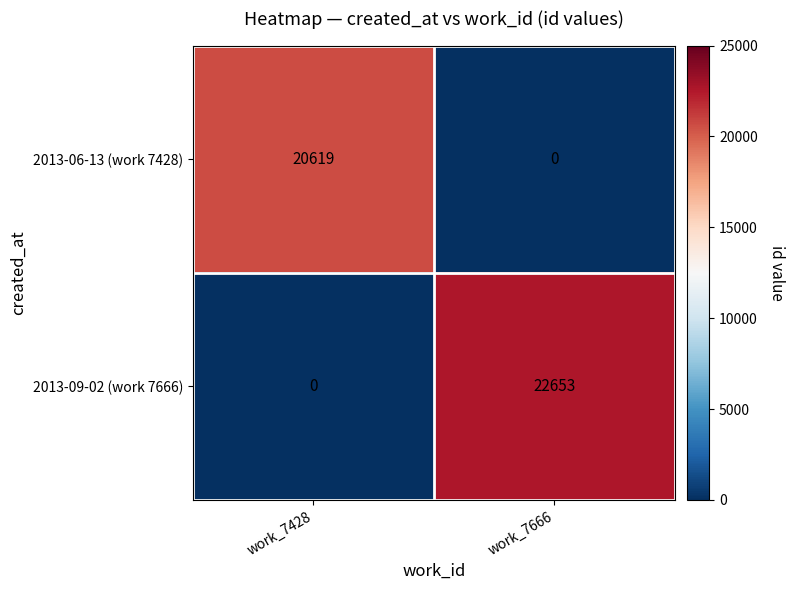

The 2013-09-02 (work 7666) series shows -14708 at work_7428. True or false?

False